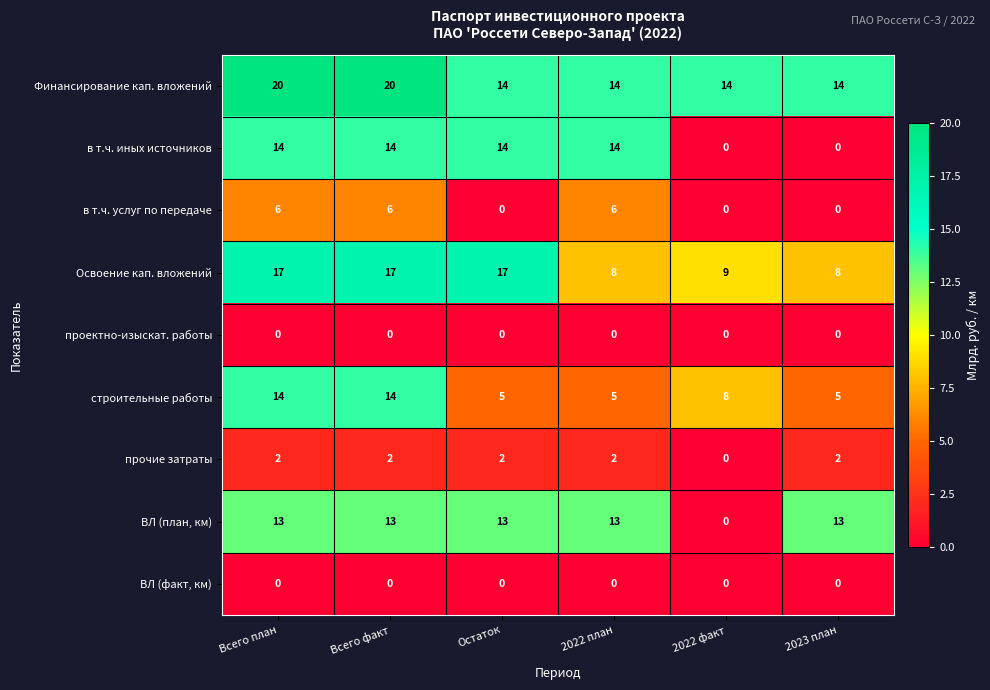

Which series has the largest total across all categories?

Финансирование кап. вложений